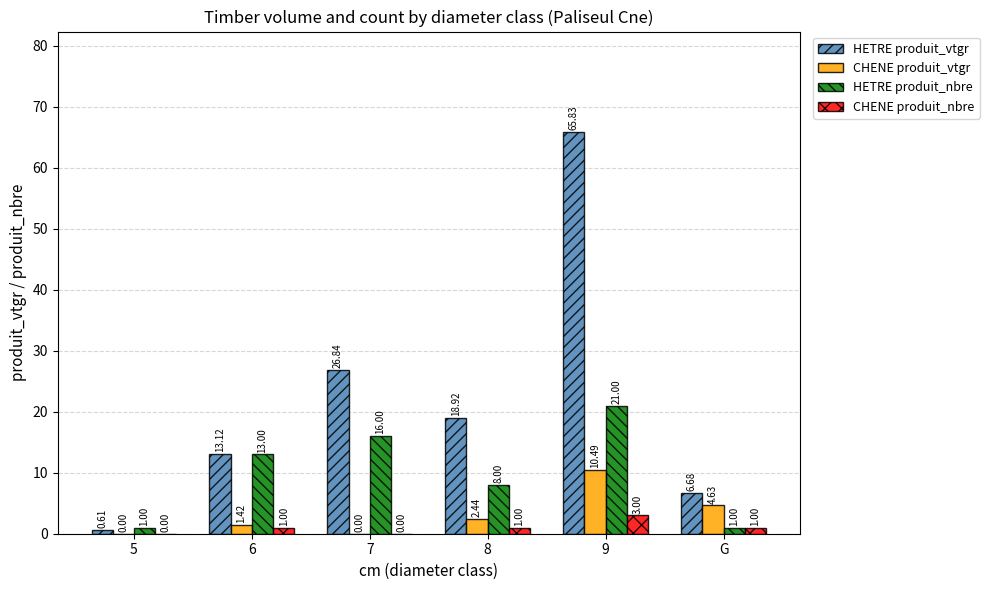

Is it true that HETRE produit_vtgr equals 14.6 at 7?

False